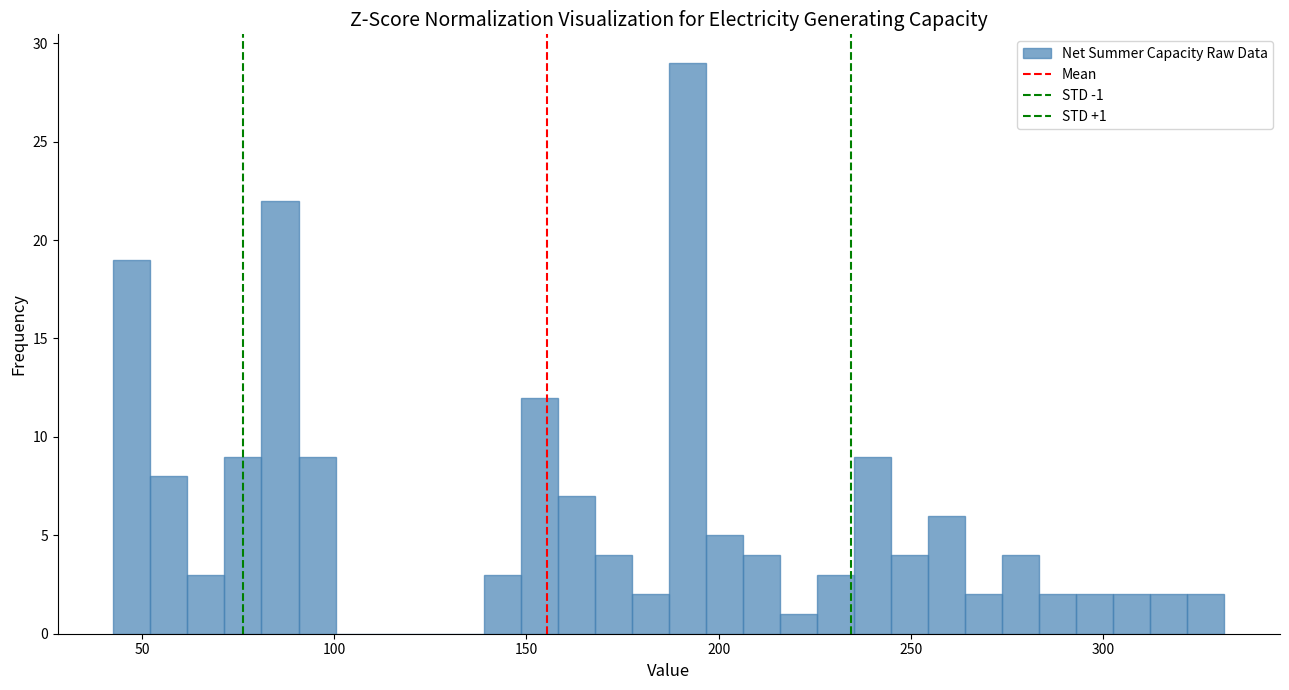

Around what value on the x-axis is the tallest bar? Give the approximate position of its centre, as read against the axis.

190